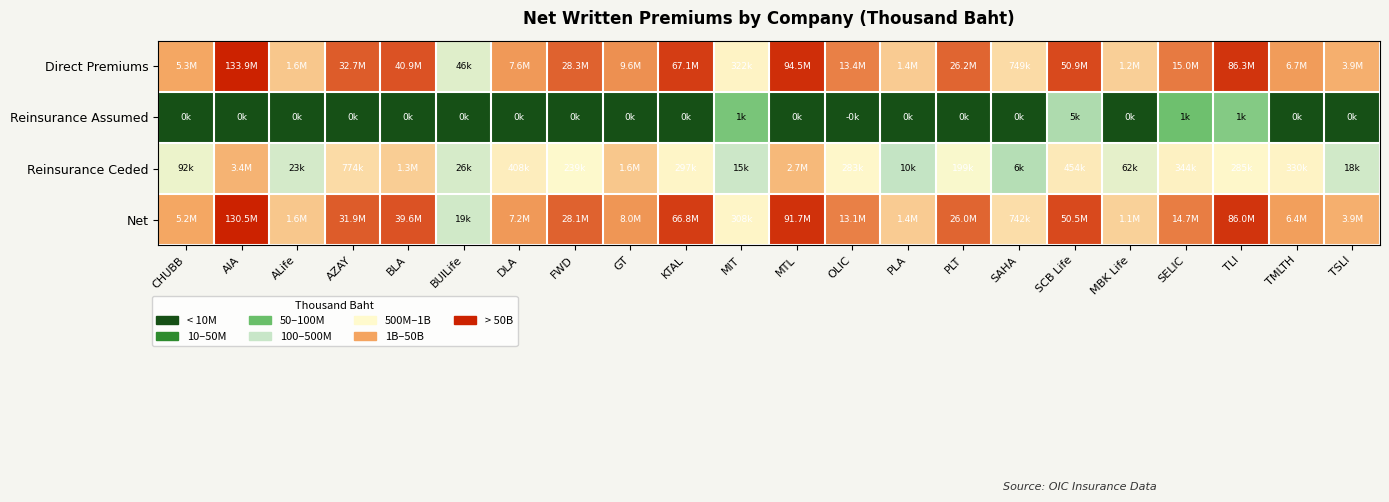

Reading left to right, list all the values displayed in this chart.

Direct Premiums: CHUBB=6.7	AIA=8.1	ALife=6.2	AZAY=7.5	BLA=7.6	BUILife=4.7	DLA=6.9	FWD=7.5	GT=7.0	KTAL=7.8	MIT=5.5	MTL=8.0	OLIC=7.1	PLA=6.2	PLT=7.4	SAHA=5.9	SCB Life=7.7	MBK Life=6.1	SELIC=7.2	TLI=7.9	TMLTH=6.8	TSLI=6.6
Reinsurance Assumed: CHUBB=0.0	AIA=0.0	ALife=0.0	AZAY=0.0	BLA=0.0	BUILife=0.0	DLA=0.0	FWD=0.0	GT=0.0	KTAL=0.0	MIT=2.9	MTL=0.0	OLIC=0.0	PLA=0.0	PLT=0.0	SAHA=0.0	SCB Life=3.7	MBK Life=0.0	SELIC=2.8	TLI=3.1	TMLTH=0.0	TSLI=0.0
Reinsurance Ceded: CHUBB=5.0	AIA=6.5	ALife=4.4	AZAY=5.9	BLA=6.1	BUILife=4.4	DLA=5.6	FWD=5.4	GT=6.2	KTAL=5.5	MIT=4.2	MTL=6.4	OLIC=5.5	PLA=4.0	PLT=5.3	SAHA=3.8	SCB Life=5.7	MBK Life=4.8	SELIC=5.5	TLI=5.5	TMLTH=5.5	TSLI=4.3
Net: CHUBB=6.7	AIA=8.1	ALife=6.2	AZAY=7.5	BLA=7.6	BUILife=4.3	DLA=6.9	FWD=7.4	GT=6.9	KTAL=7.8	MIT=5.5	MTL=8.0	OLIC=7.1	PLA=6.2	PLT=7.4	SAHA=5.9	SCB Life=7.7	MBK Life=6.1	SELIC=7.2	TLI=7.9	TMLTH=6.8	TSLI=6.6